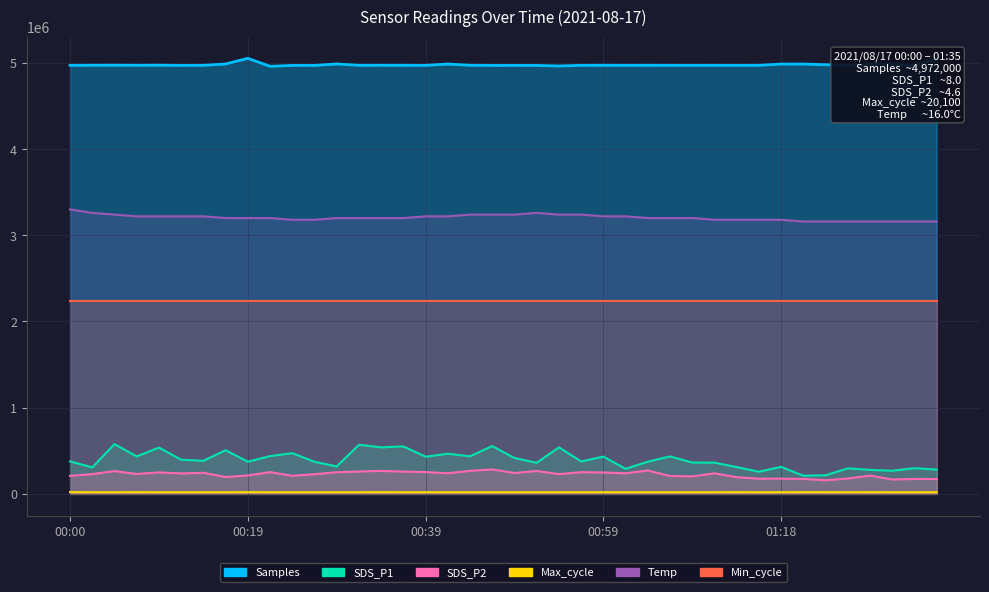

What is the difference between the maximum and second lowest values in the Temp series?

140000.0